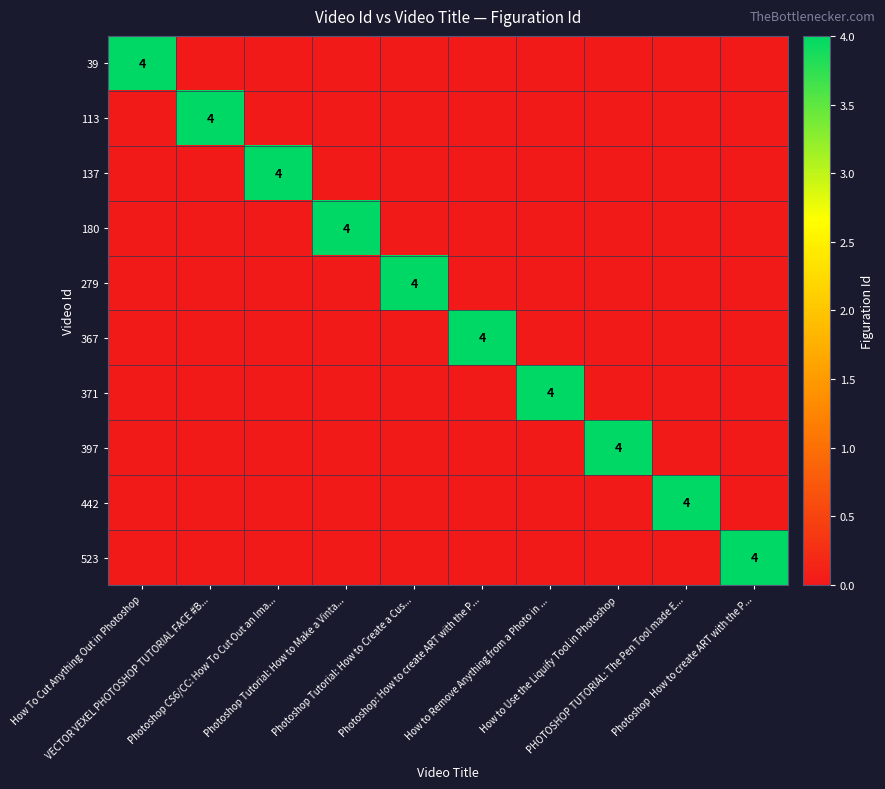

Count the number of categories in the chart.

10